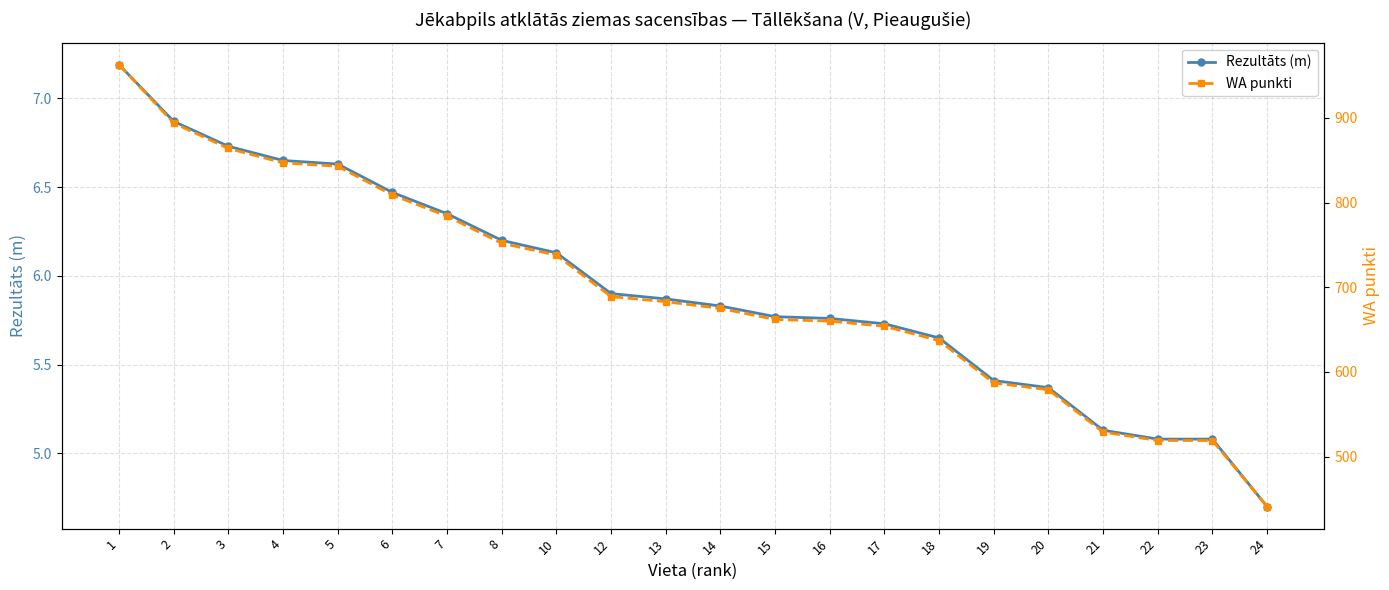

Where is WA punkti nearest to the value 702?

12